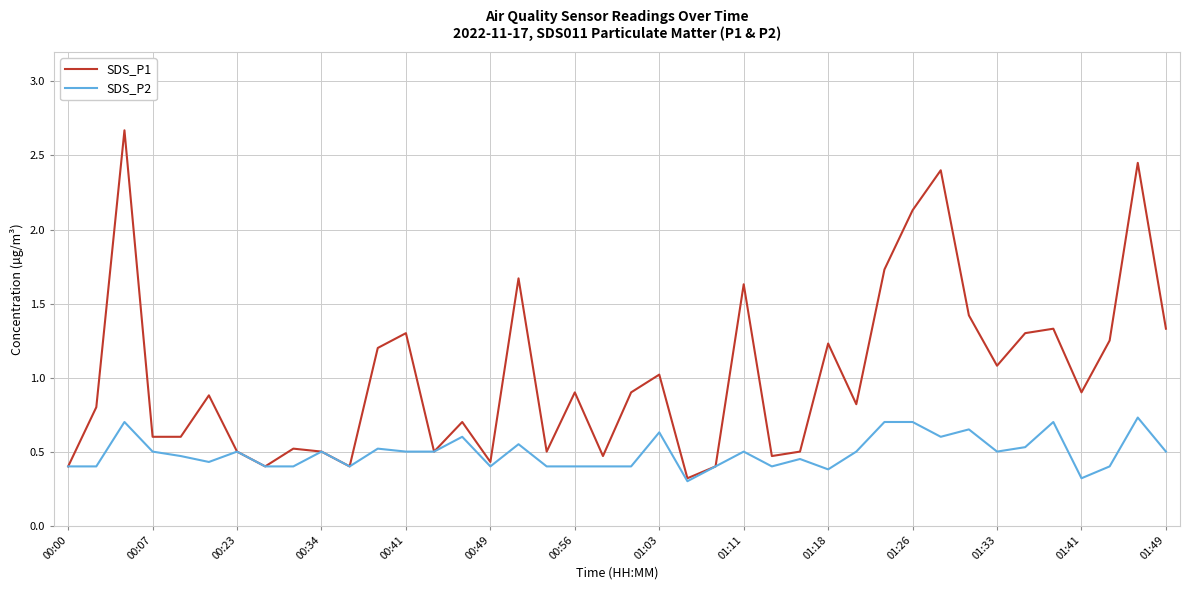

Rank the series by their maximum value, from lowest to highest.

SDS_P2, SDS_P1